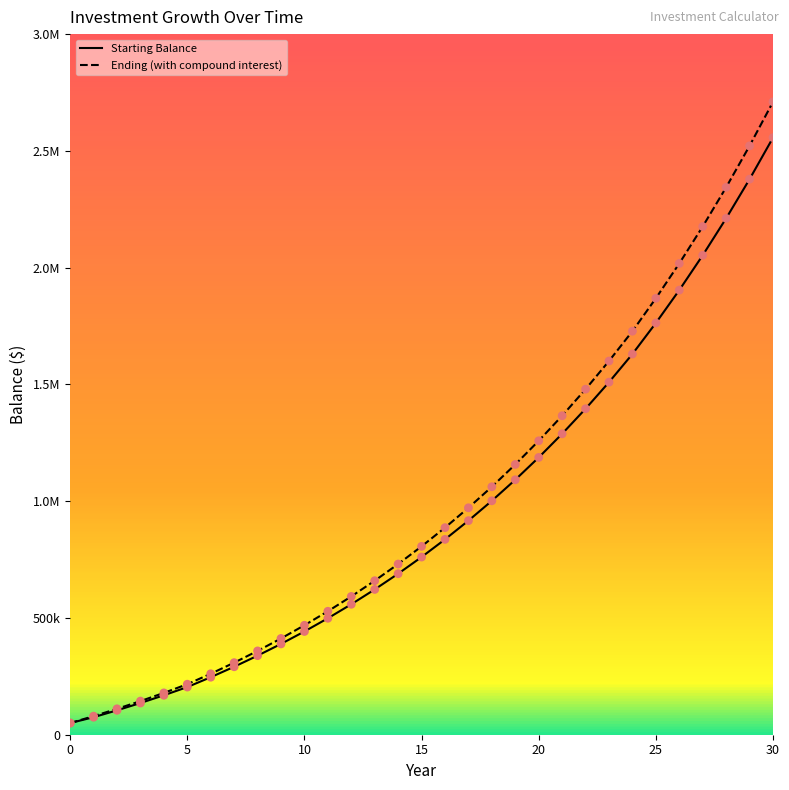

At which category is the sum across all series the highest?

30